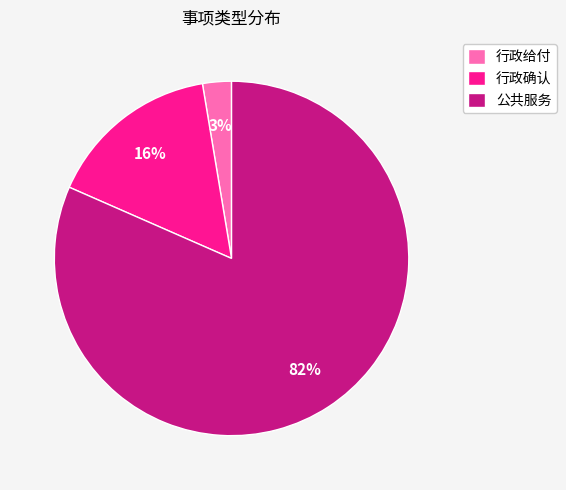

Count the number of slices in the pie.

3